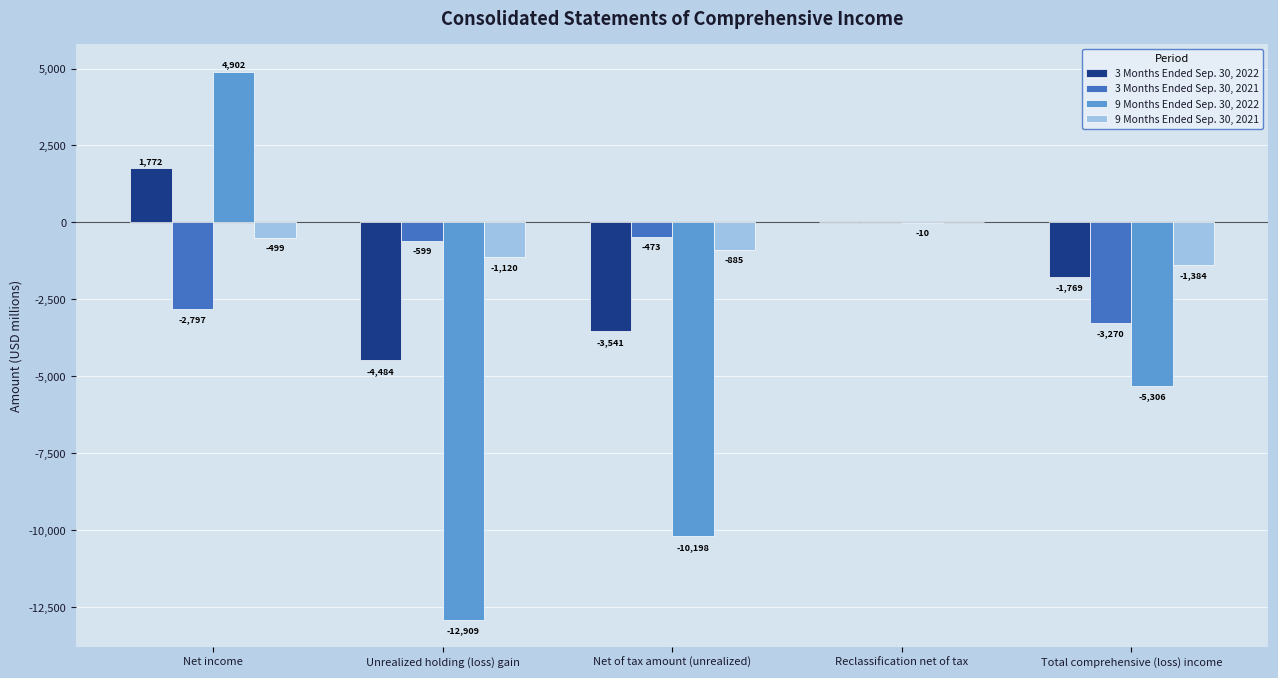

Is the value of 3 Months Ended Sep. 30, 2021 at Total comprehensive (loss) income greater than the value of 3 Months Ended Sep. 30, 2022 at Total comprehensive (loss) income?

No